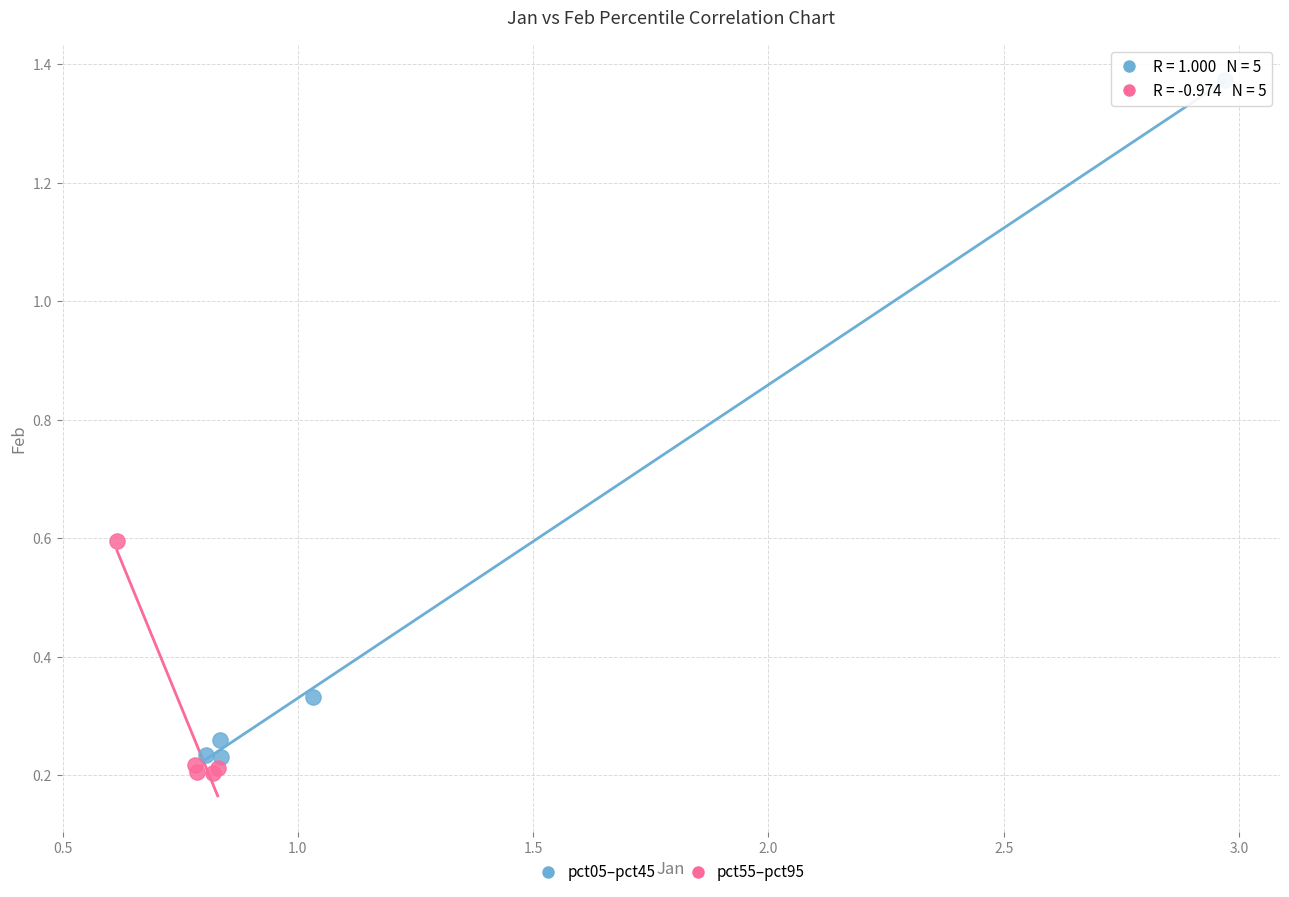

Which series has the widest spread of Y values?

pct05–pct45